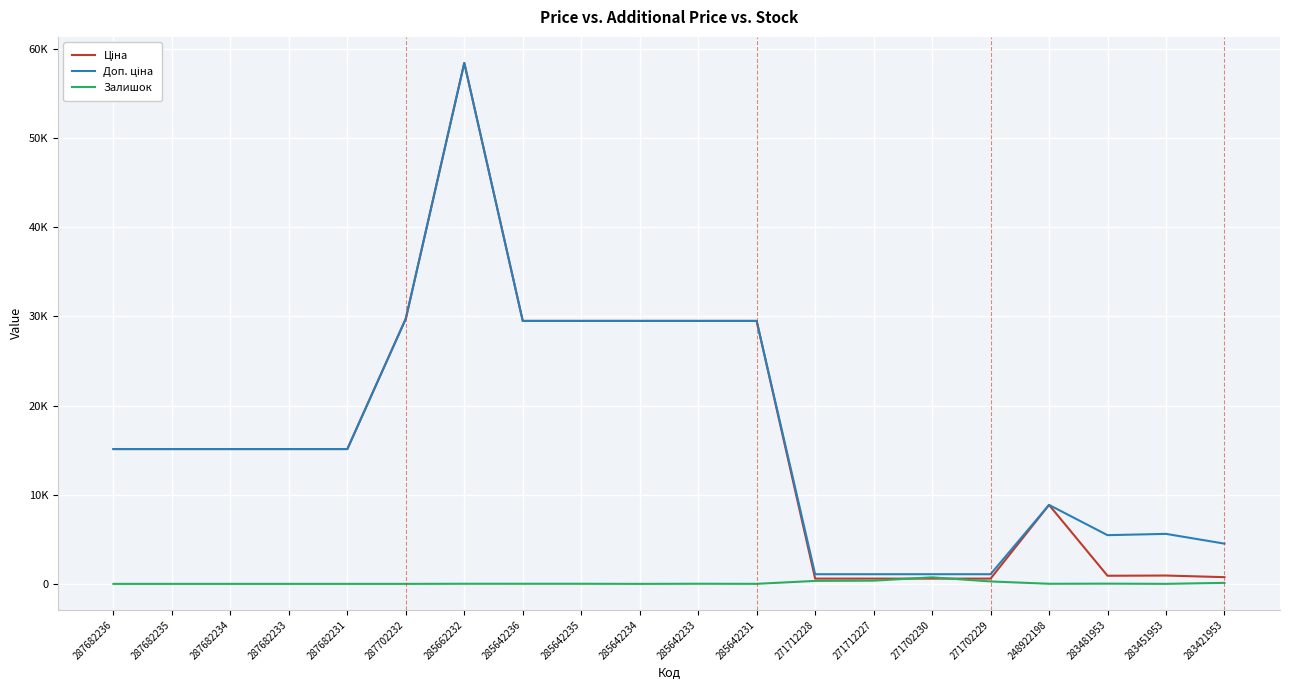

Does the chart display data point markers on the line(s)?

No